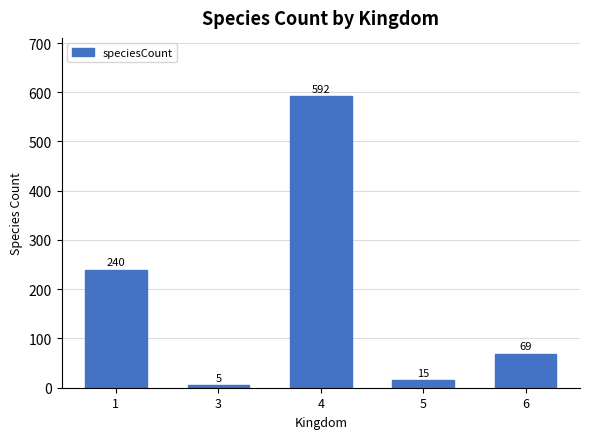

List the labels in order of value, smallest first.

3, 5, 6, 1, 4